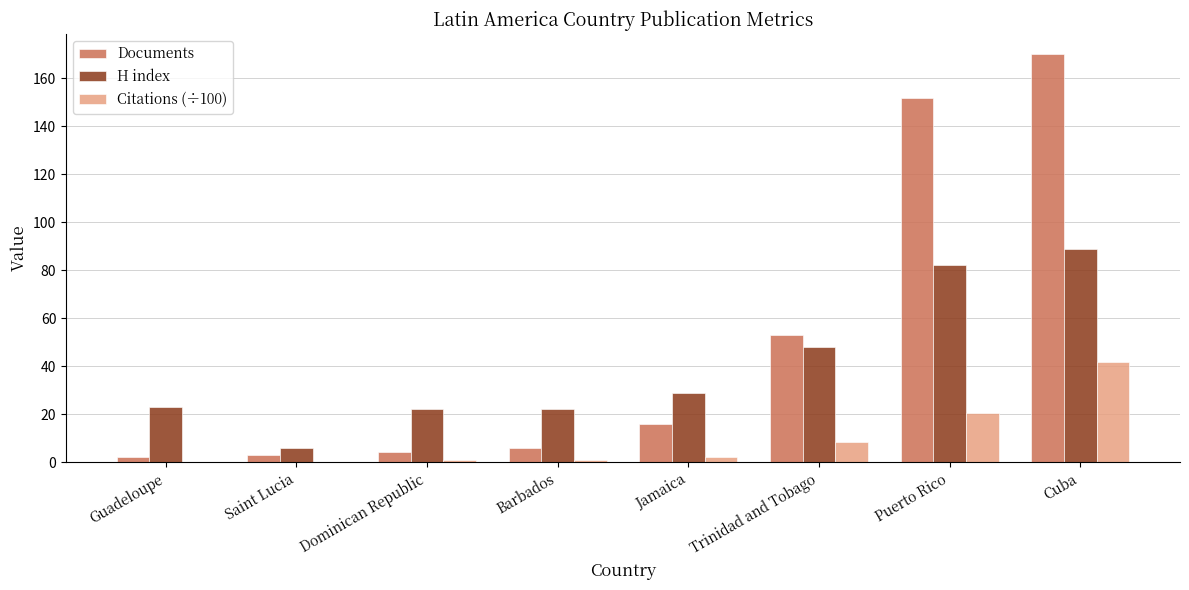

What is the total value across all series at Trinidad and Tobago?

109.4